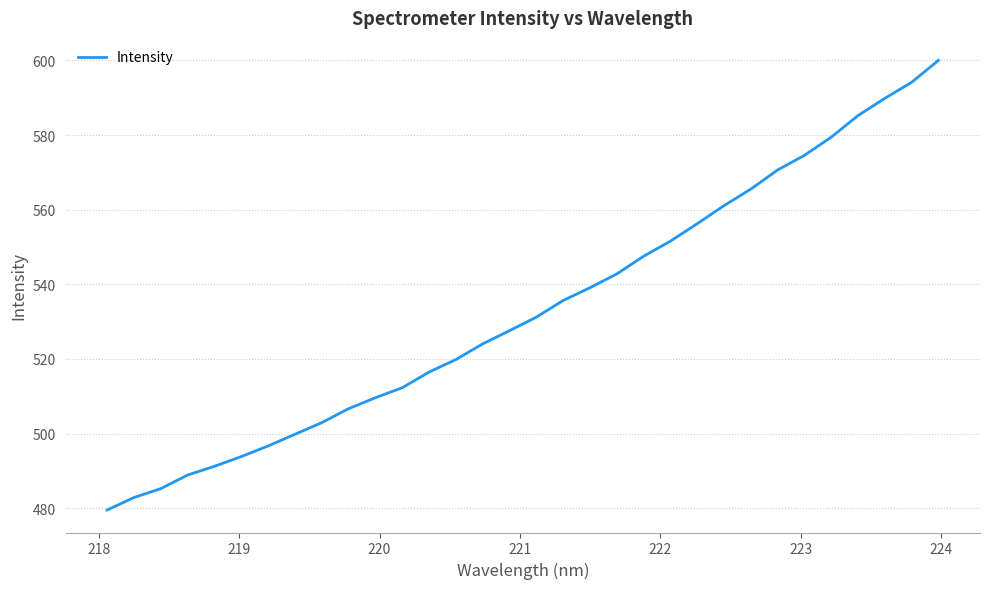

What is the minimum value shown in the chart?

479.5